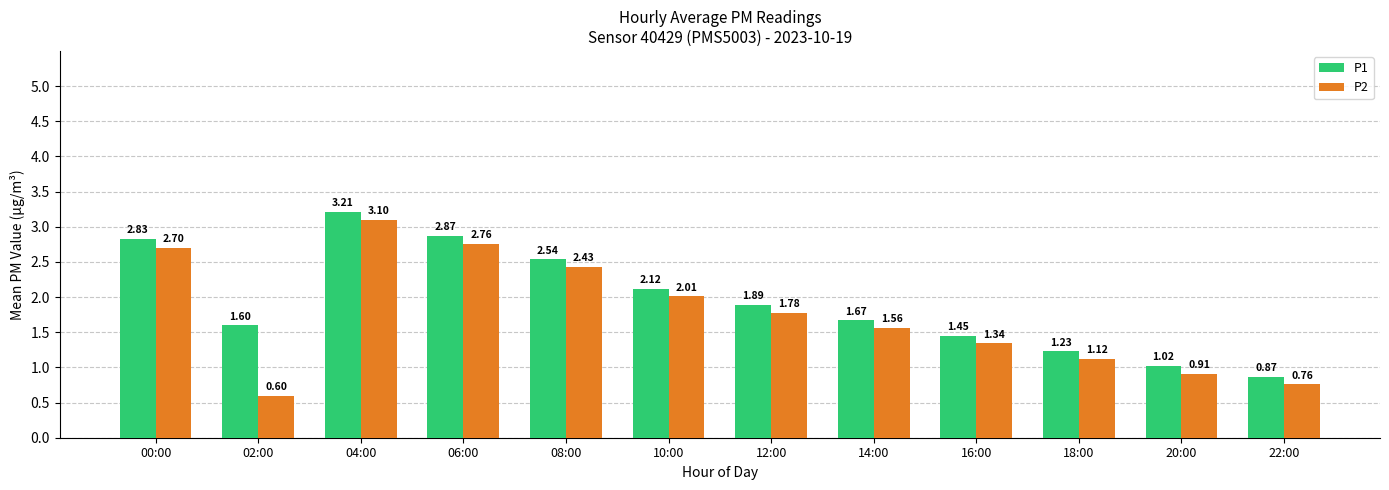

Which series has the largest total across all categories?

P1